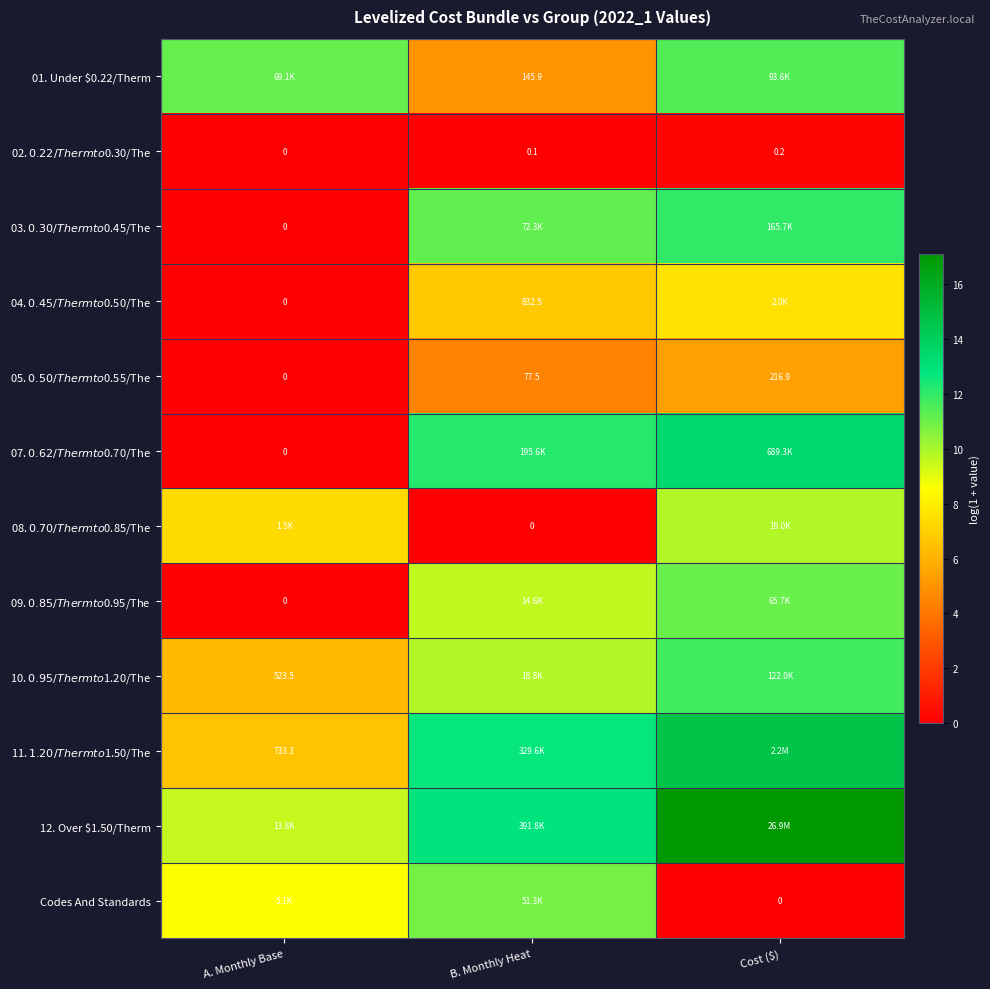

Is the value of 02. $0.22/Therm to $0.30/The at B. Monthly Heat greater than the value of 12. Over $1.50/Therm at A. Monthly Base?

No